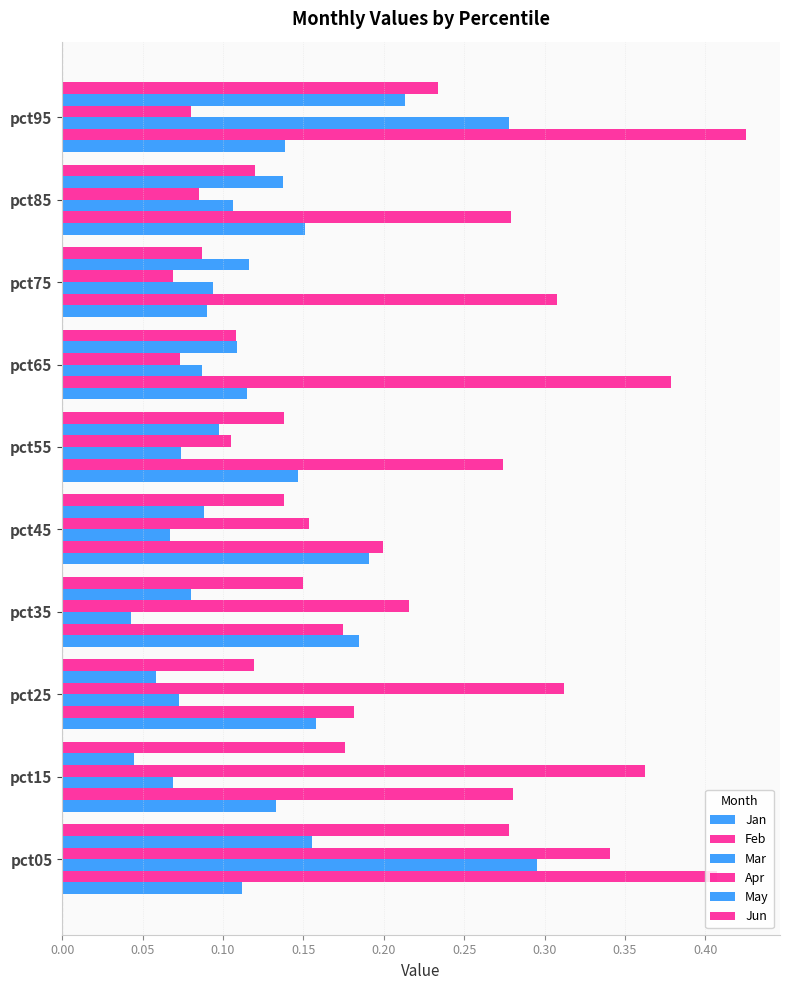

How many series are shown in this chart?

6